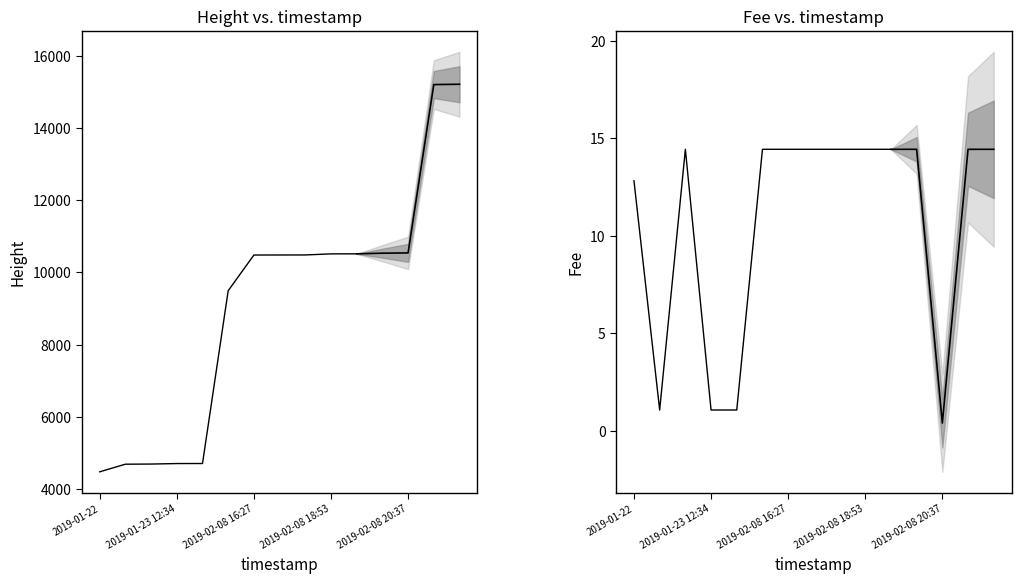

True or false: Fee and Height cross at least once.

False